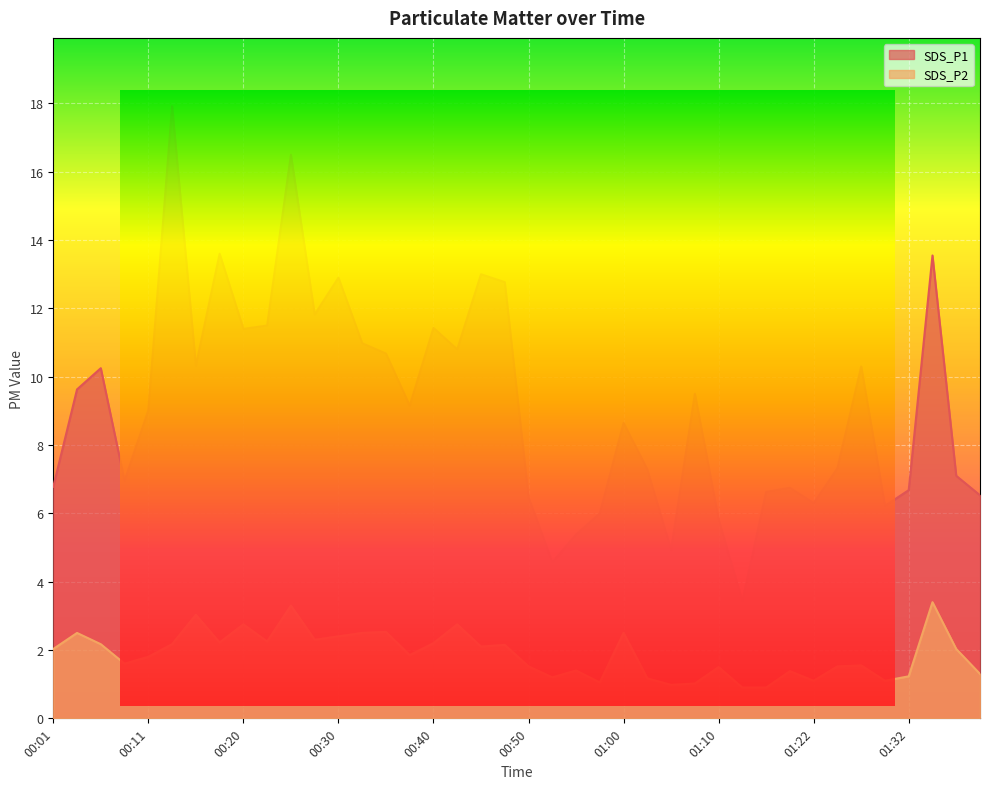

What are all the series names shown in the legend?

SDS_P1, SDS_P2